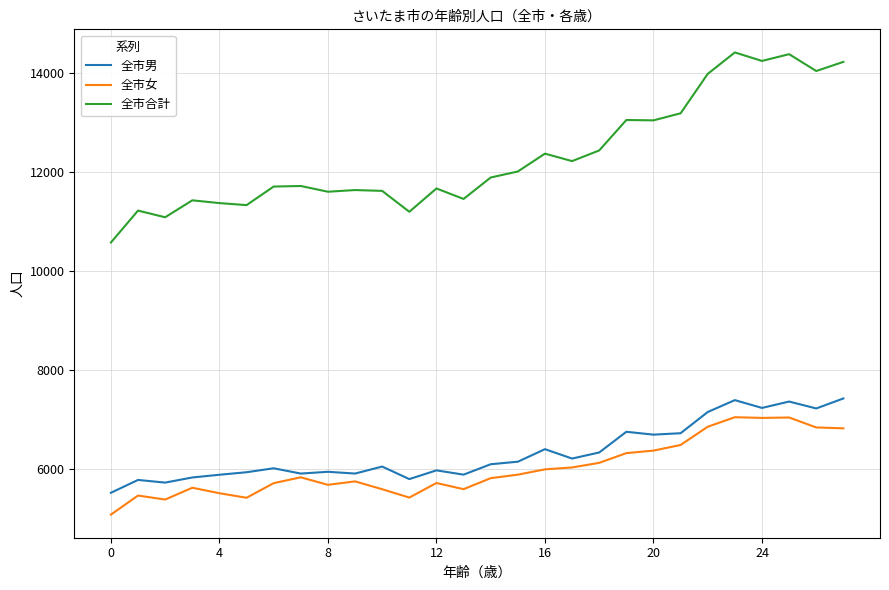

What is the maximum value for 全市合計?

14424